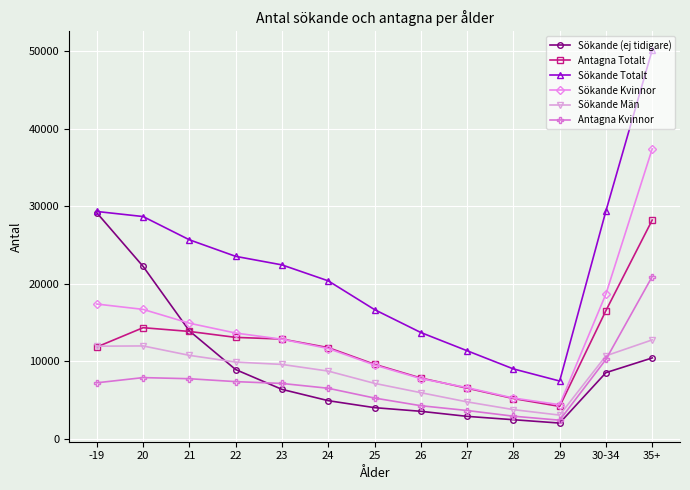

Does the chart display data point markers on the line(s)?

Yes